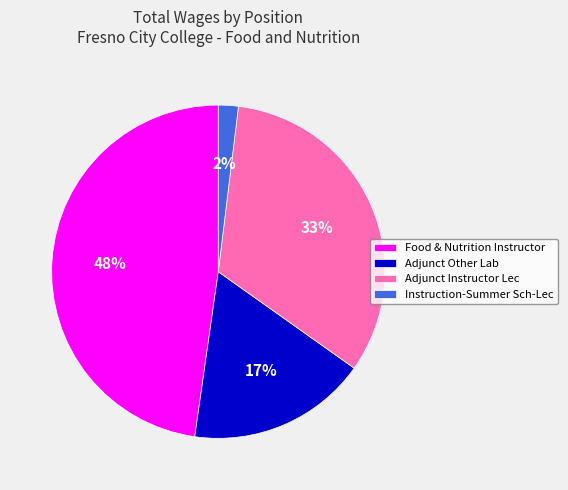

How many slices are in this pie chart?

4